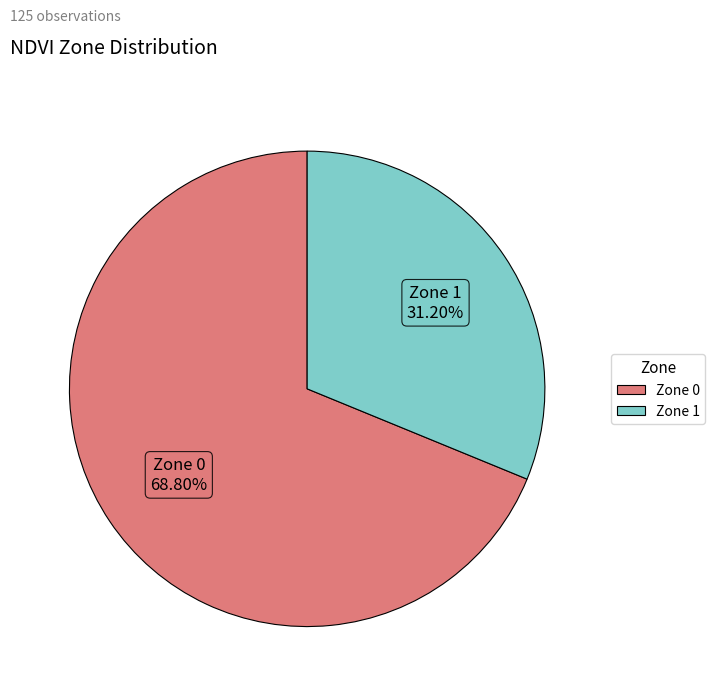

Count the number of slices in the pie.

2